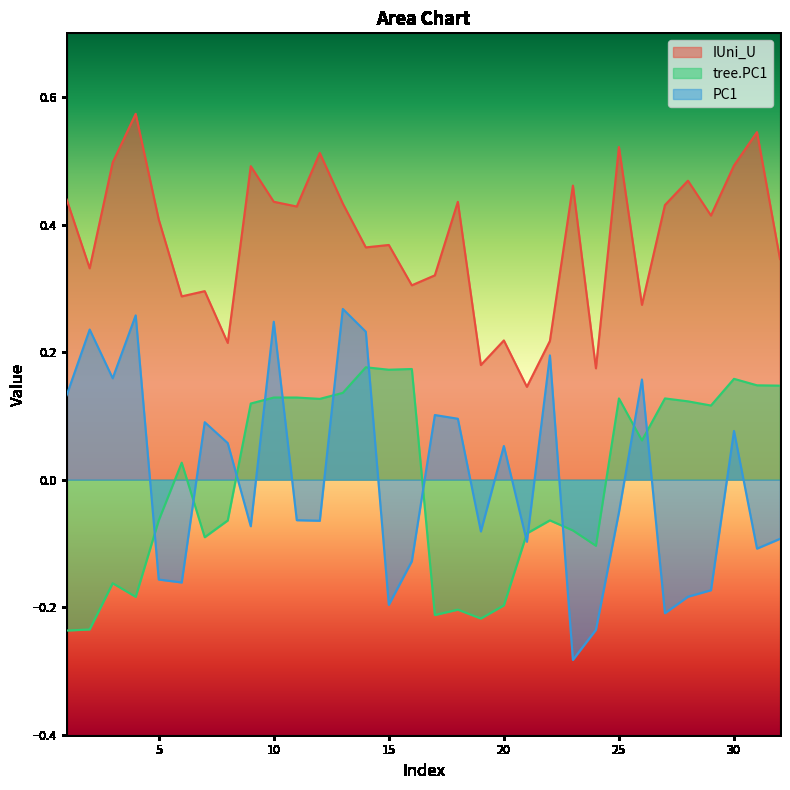

What is the greatest value displayed?

0.6